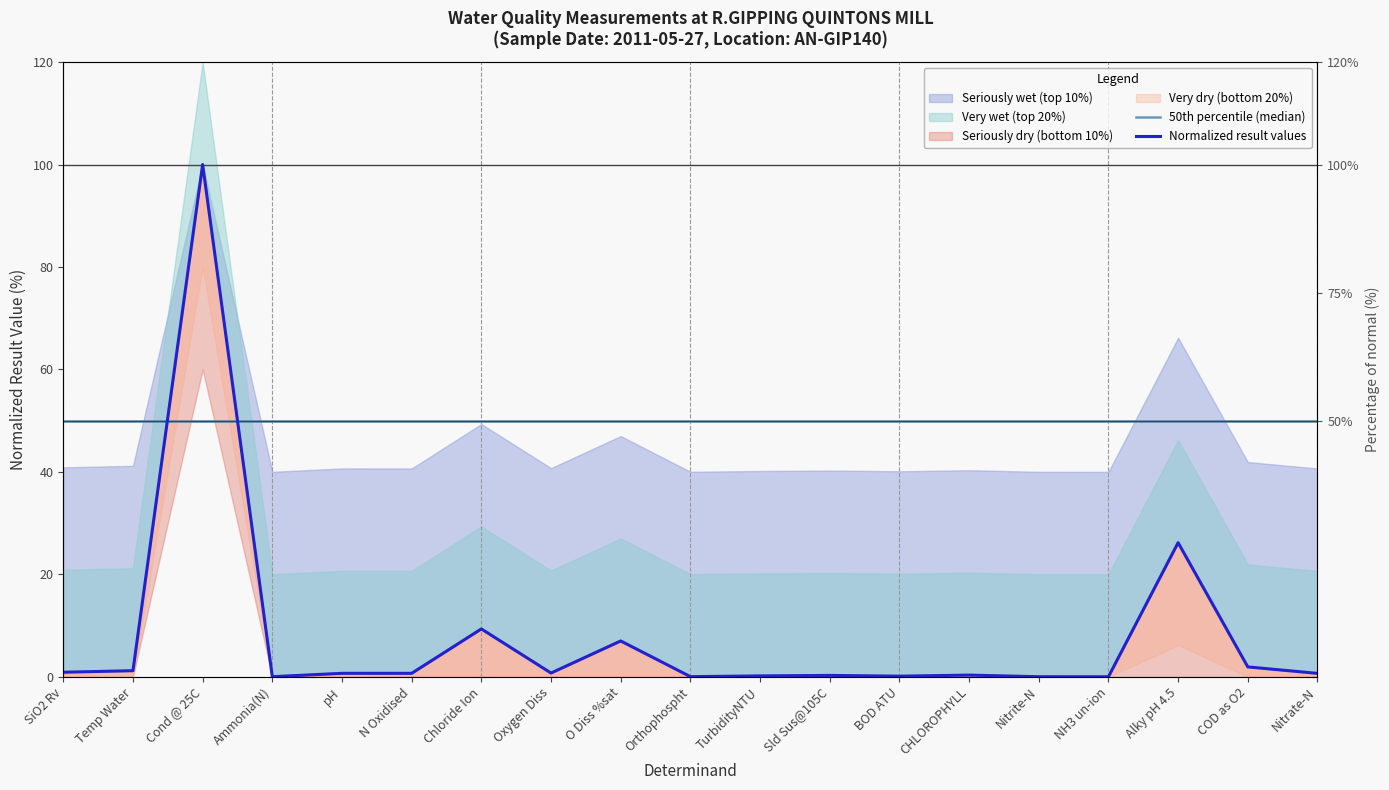

Does the chart have visible grid lines?

No